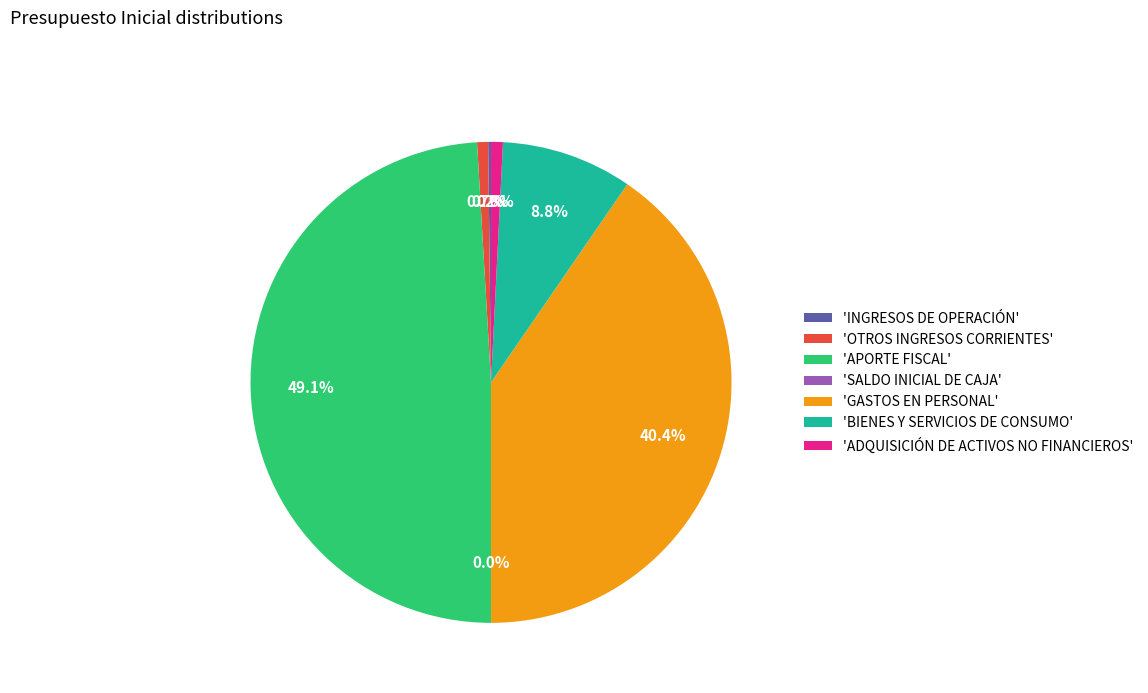

Approximately how many times larger is the value at 'BIENES Y SERVICIOS DE CONSUMO' compared to 'ADQUISICIÓN DE ACTIVOS NO FINANCIEROS'?

11.1